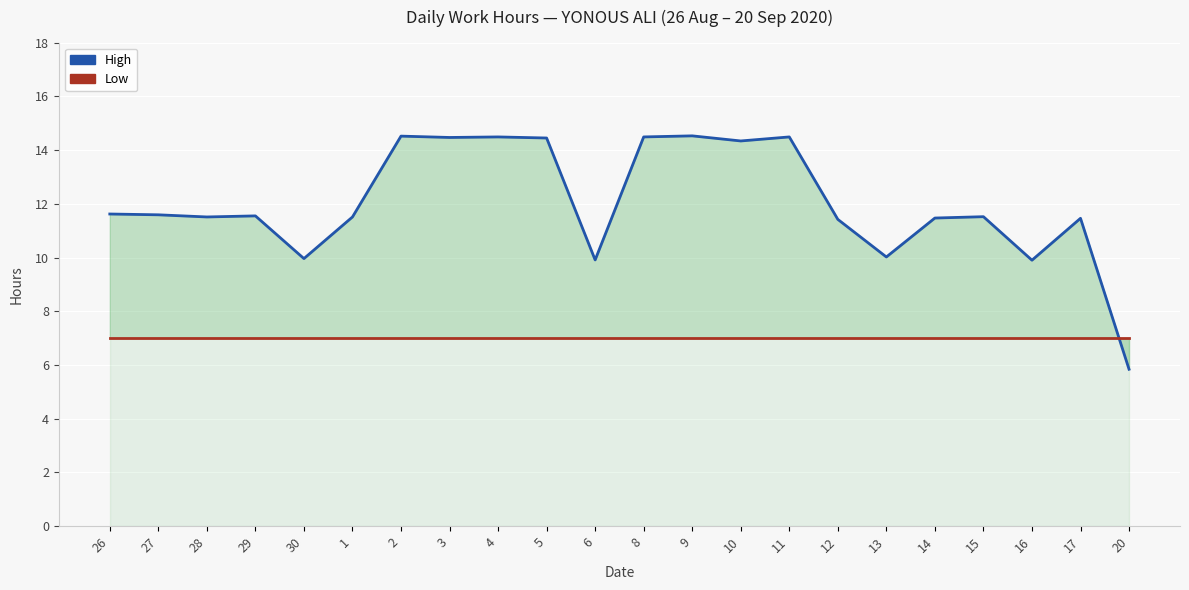

Between which two adjacent categories do High and Low first intersect?

17 and 20